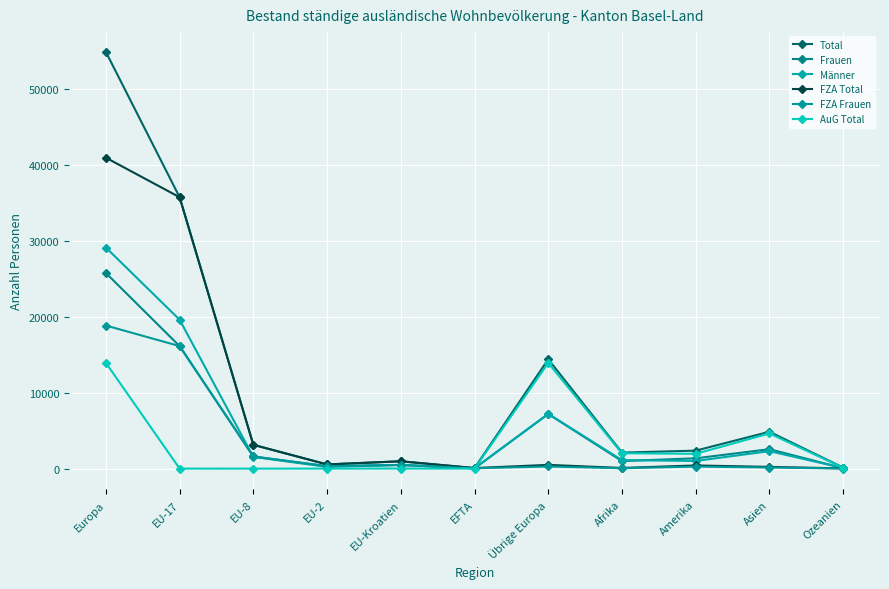

Is it true that Frauen equals 16142 at EU-17?

True